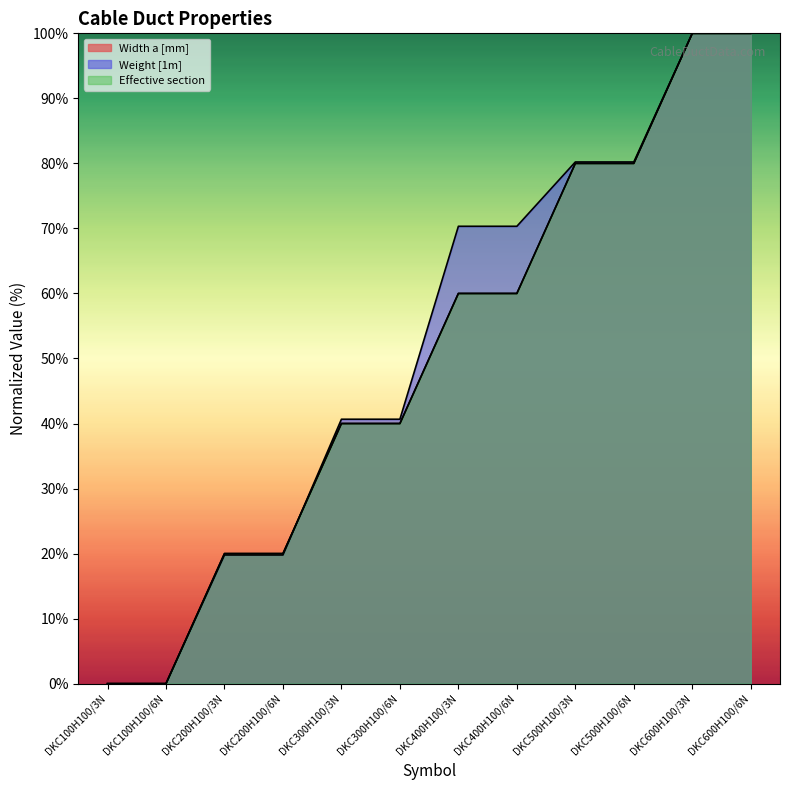

What is the sum of all Effective section values?

600.0